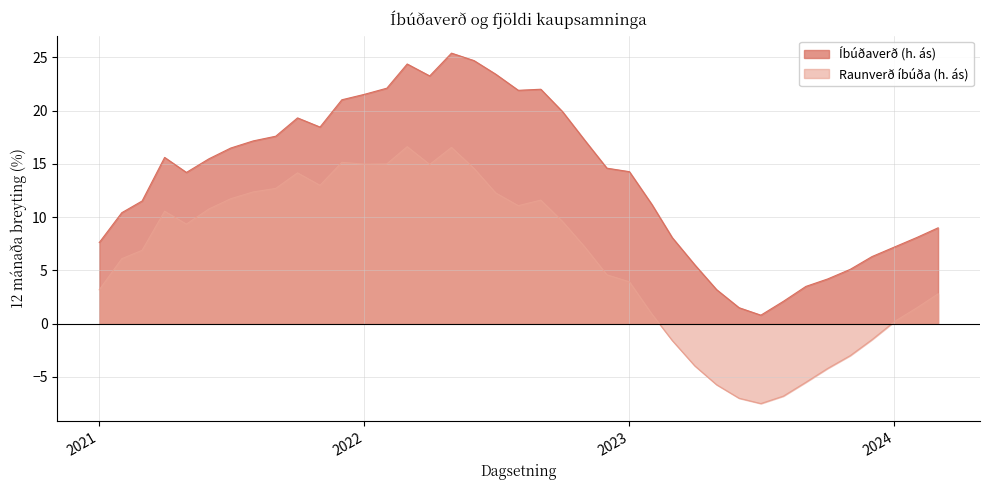

Which series has the largest total across all categories?

Íbúðaverð (h. ás)